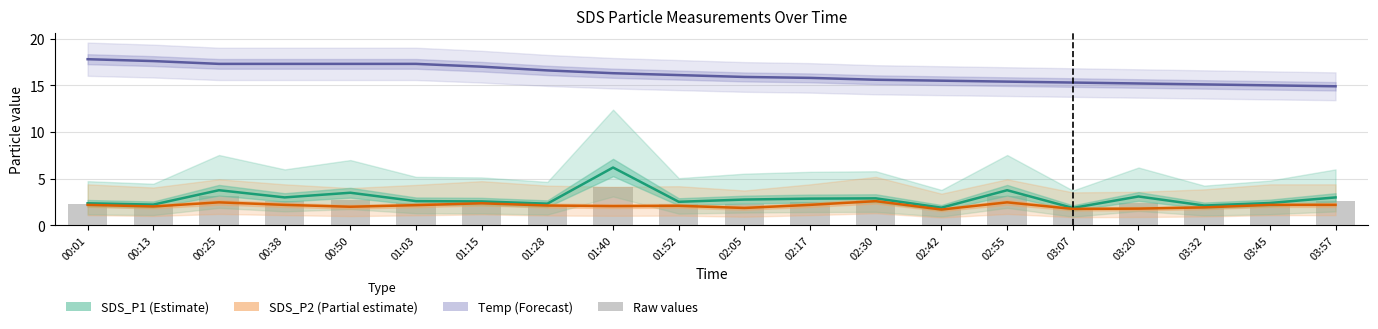

What is the label of the 16th bar from the right?

00:50